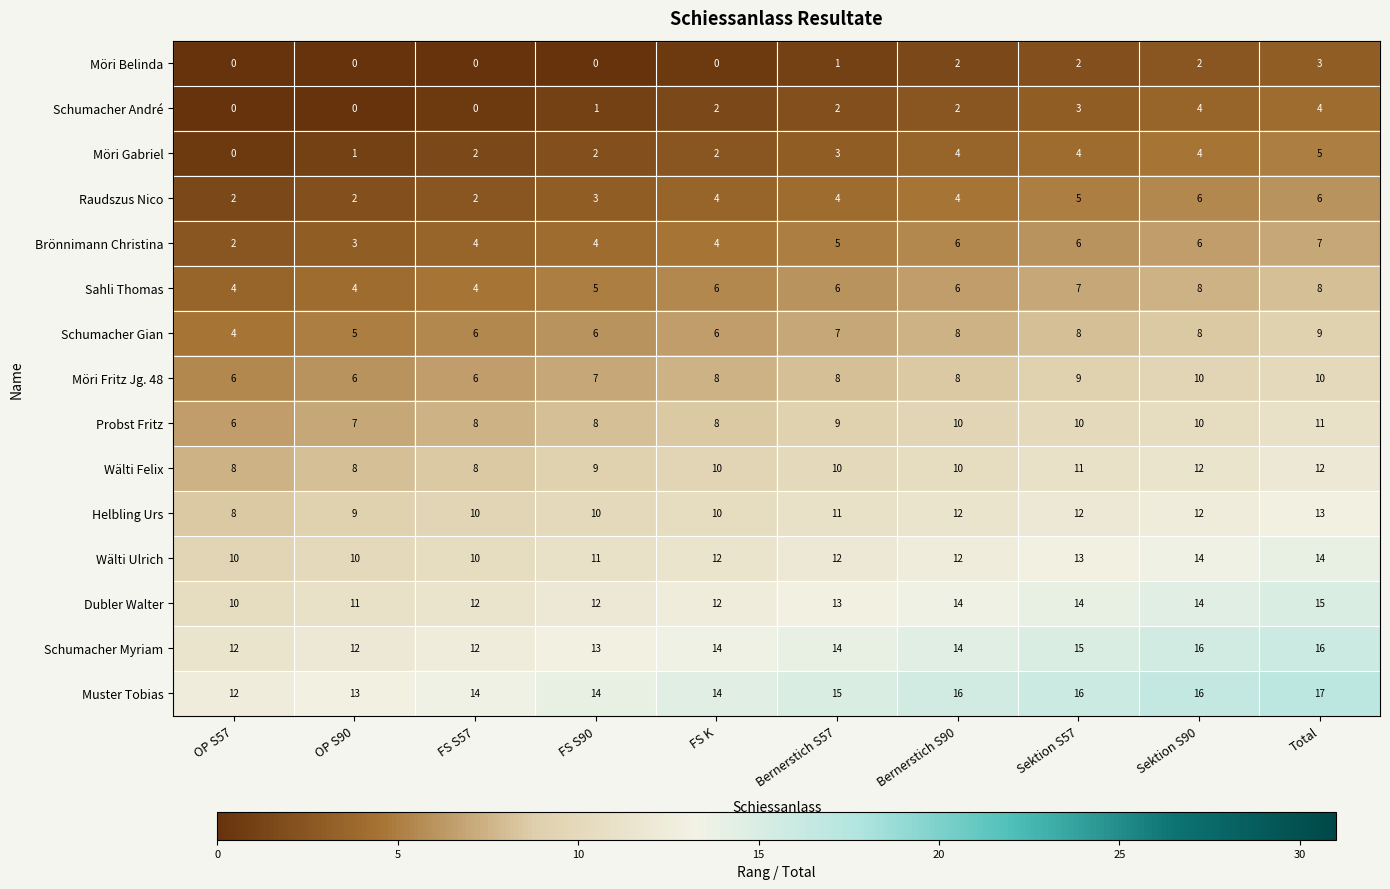

What is the highest value of the Probst Fritz series?

11